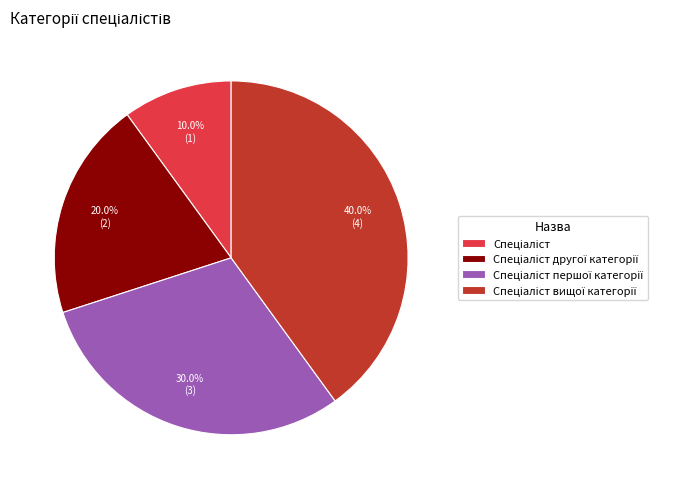

Does any single category account for the majority?

No